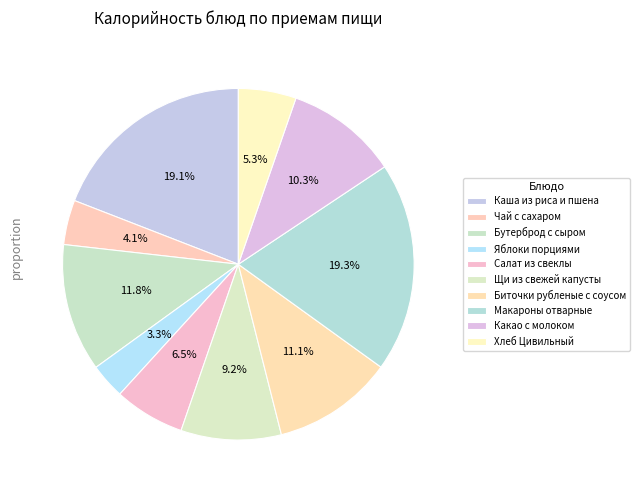

What is the change in value from Яблоки порциями to Салат из свеклы?

+44.8